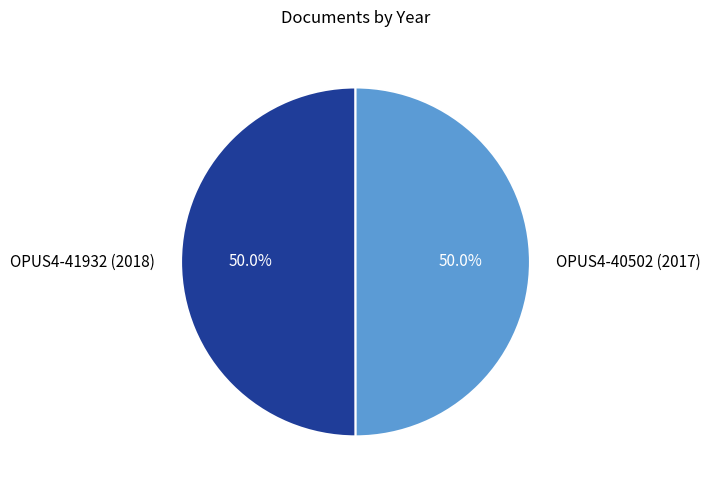

Approximately how many times larger is the value at OPUS4-41932 (2018) compared to OPUS4-40502 (2017)?

1.0